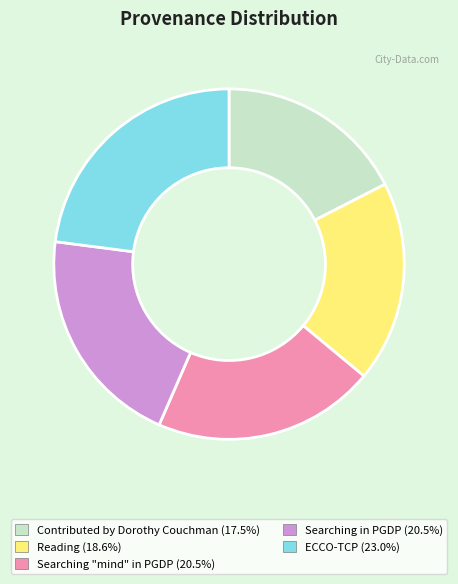

Is there a majority slice in this chart?

No